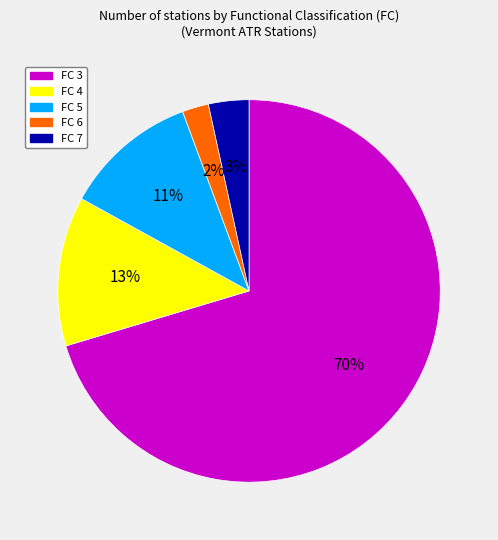

How many segments does this pie chart have?

5